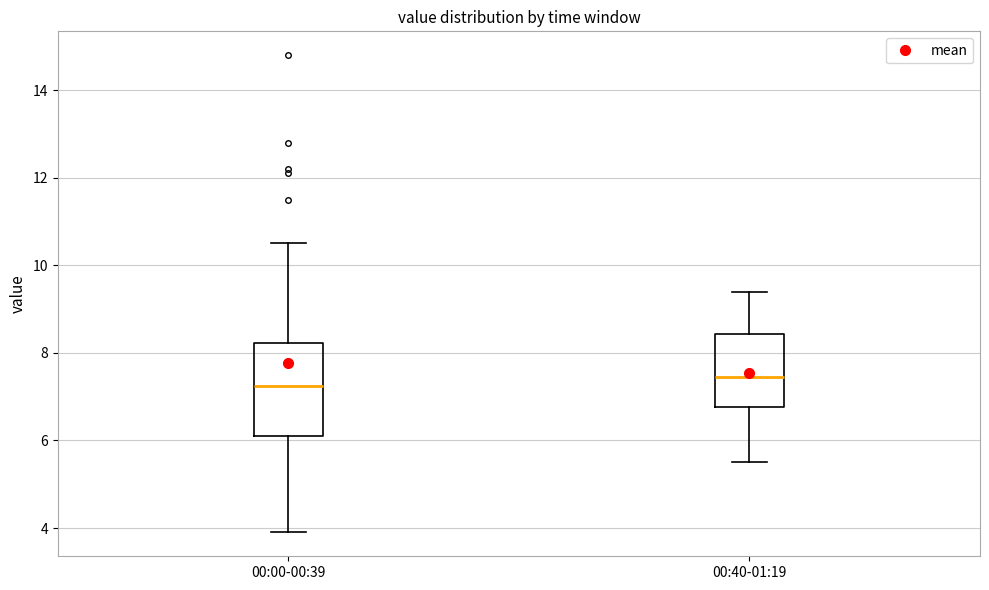

Reading left to right, read every box against the y-axis: the position of its median line, the range the box covers, and the ends of its whiskers. The values are not printed on the chart, so give them approximately, as read against the axis.

00:00-00:39: median 7.2, box 6.2 to 8.2, whiskers 4.0 to 10.6
00:40-01:19: median 7.4, box 6.8 to 8.4, whiskers 5.6 to 9.4